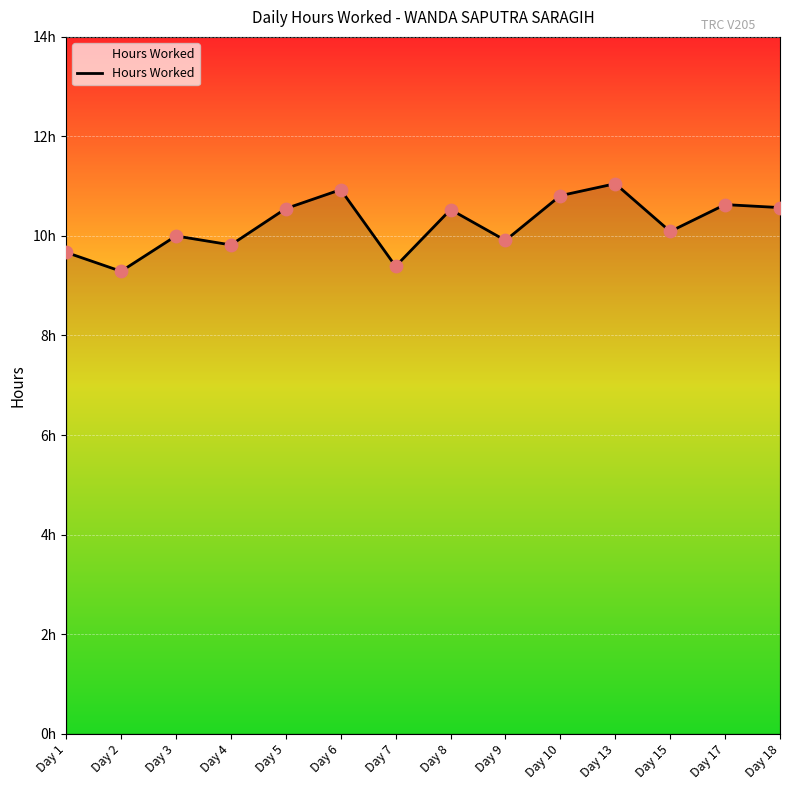

What is the change in value from Day 9 to Day 17?

+0.7